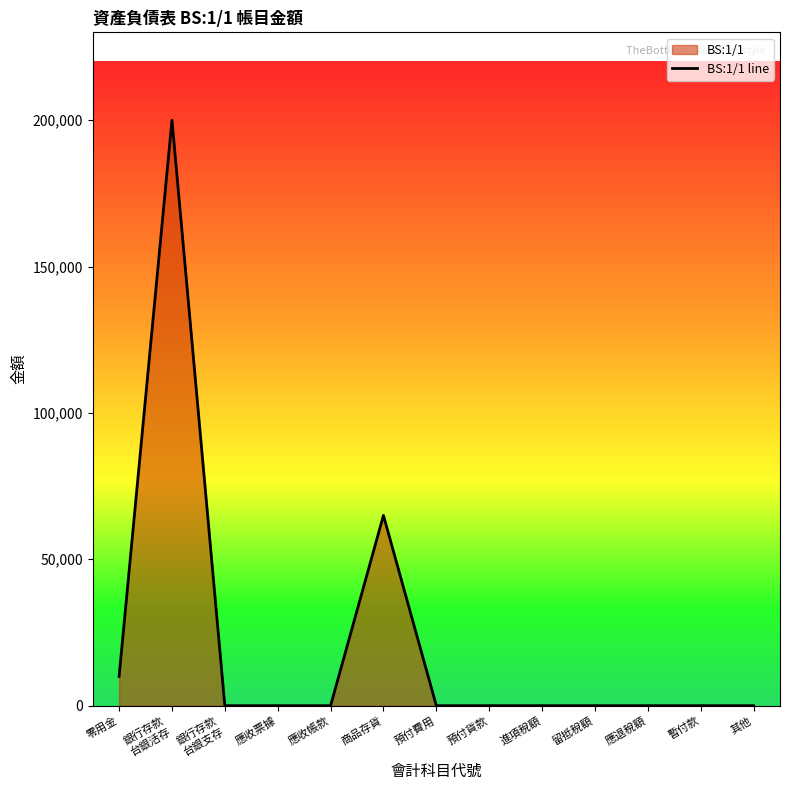

What is the greatest value displayed?

200000